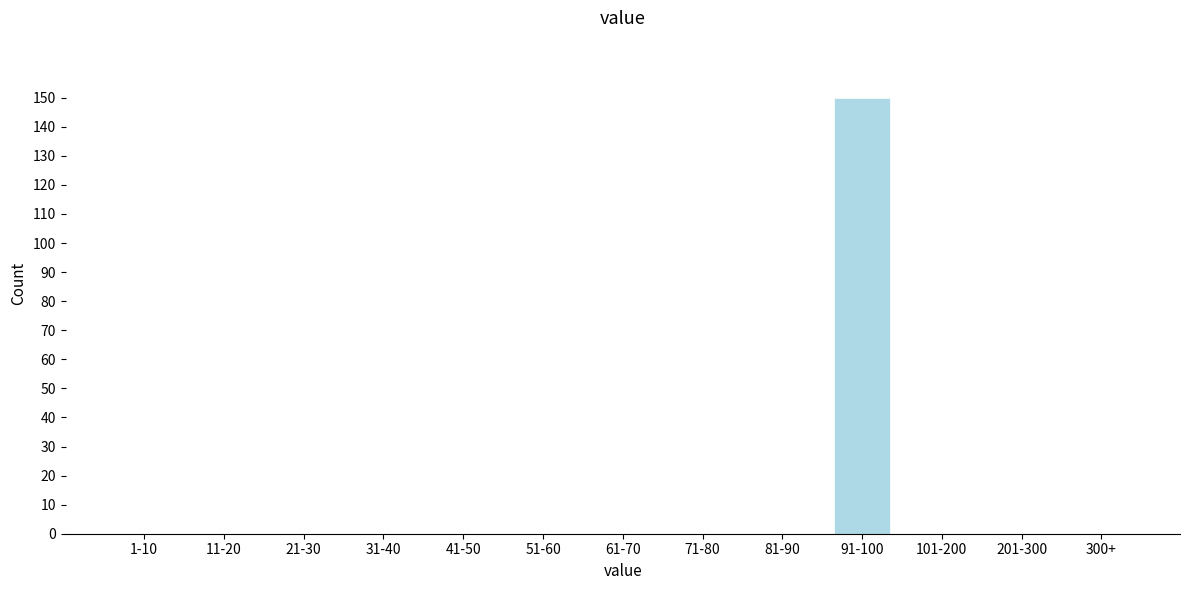

Reading left to right, list all the values displayed in this chart.

1-10=0	11-20=0	21-30=0	31-40=0	41-50=0	51-60=0	61-70=0	71-80=0	81-90=0	91-100=150	101-200=0	201-300=0	300+=0